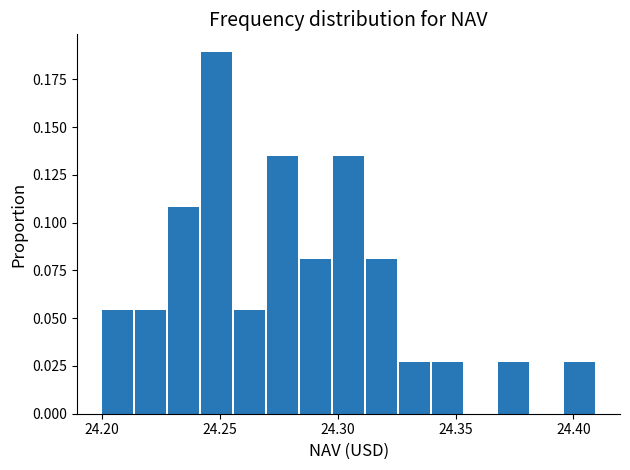

Around what value on the x-axis is the tallest bar? Give the approximate position of its centre, as read against the axis.

24.250